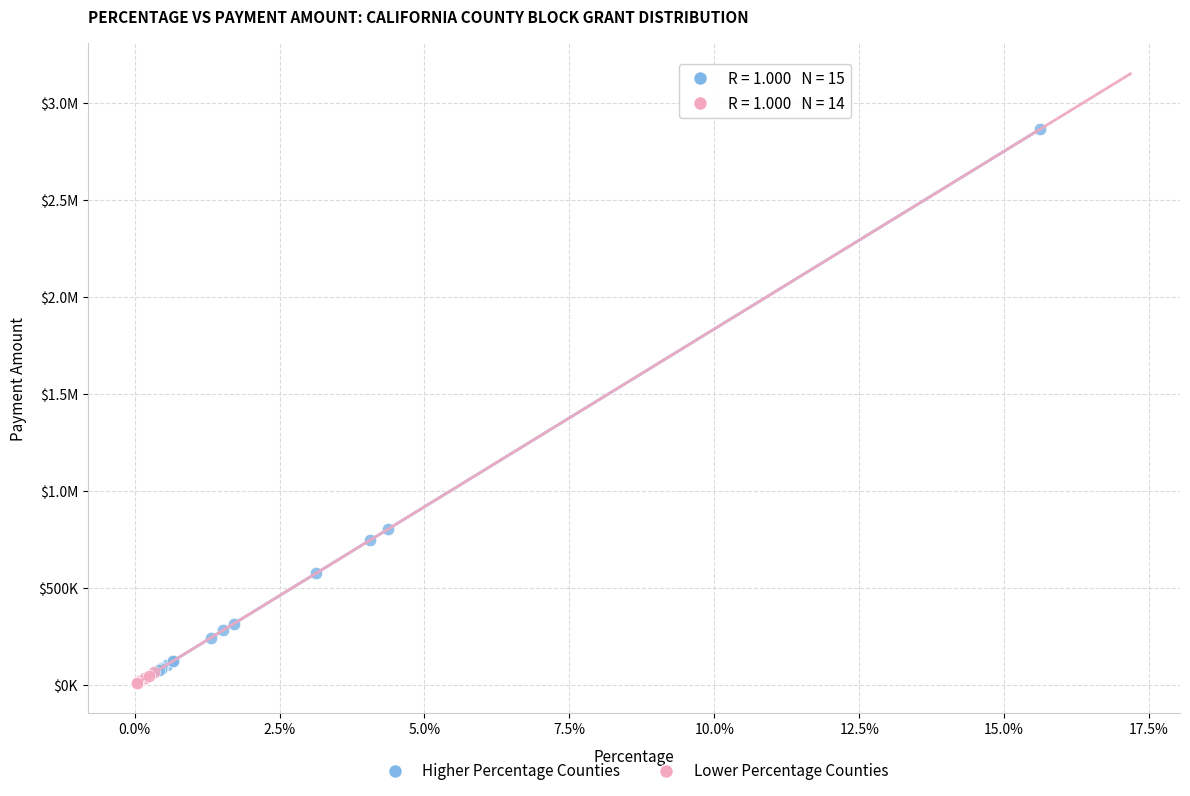

What are all the series names shown in the legend?

Higher Percentage Counties, Lower Percentage Counties